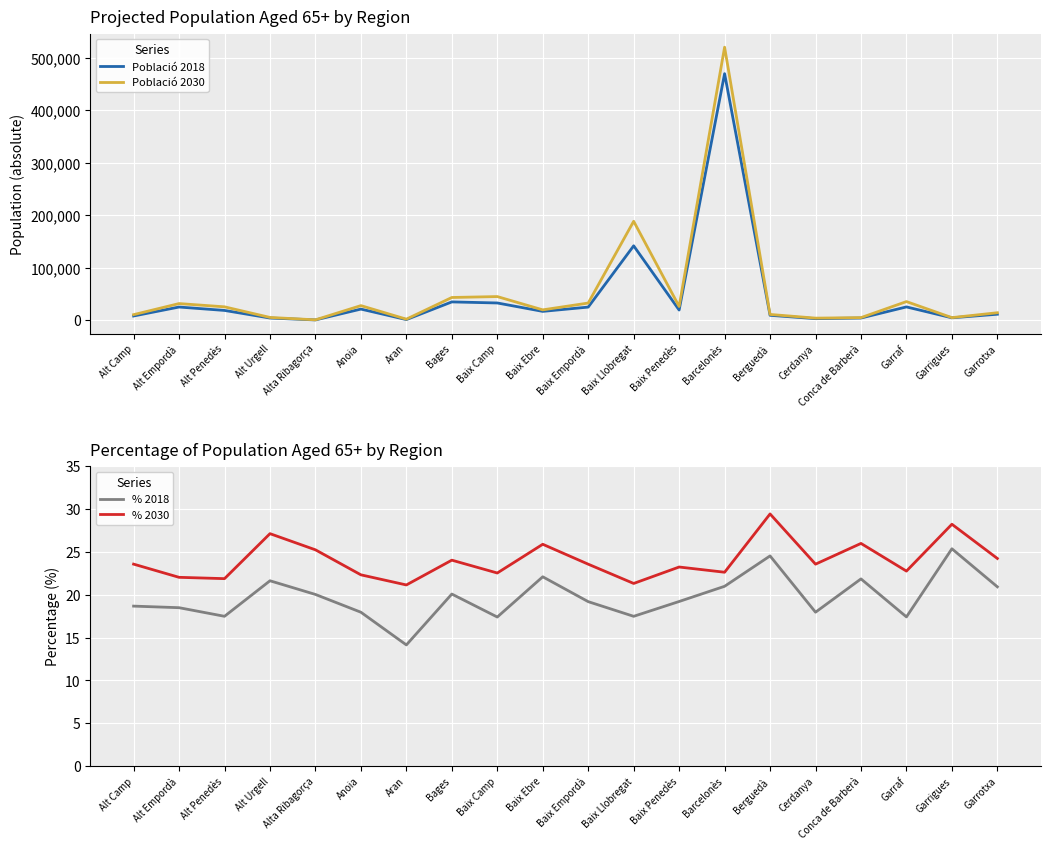

True or false: Població 2030 and Població 2018 intersect in this chart.

False